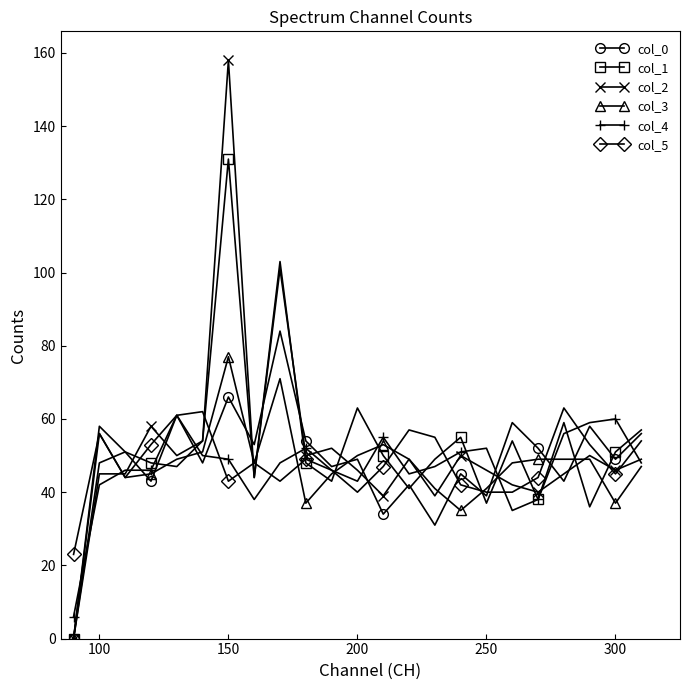

Which series has the widest spread of values?

col_2